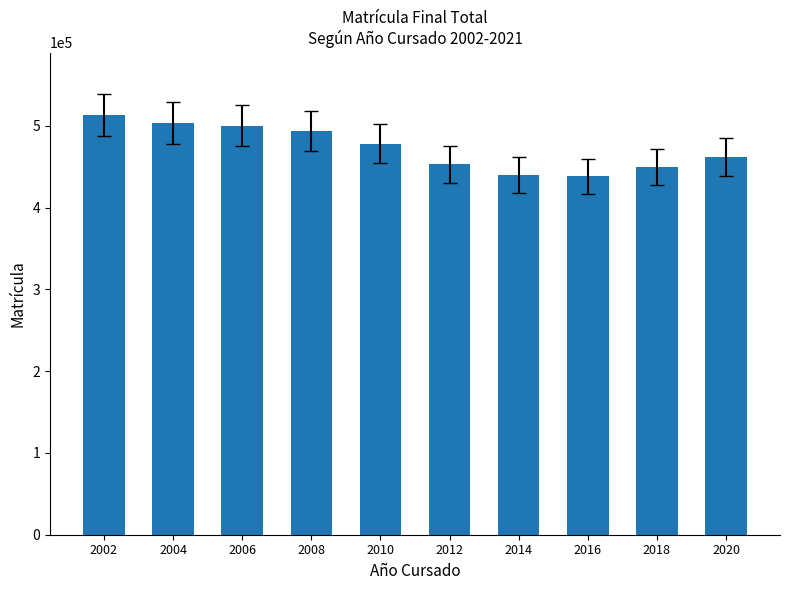

Which category has the highest value across all series?

2002